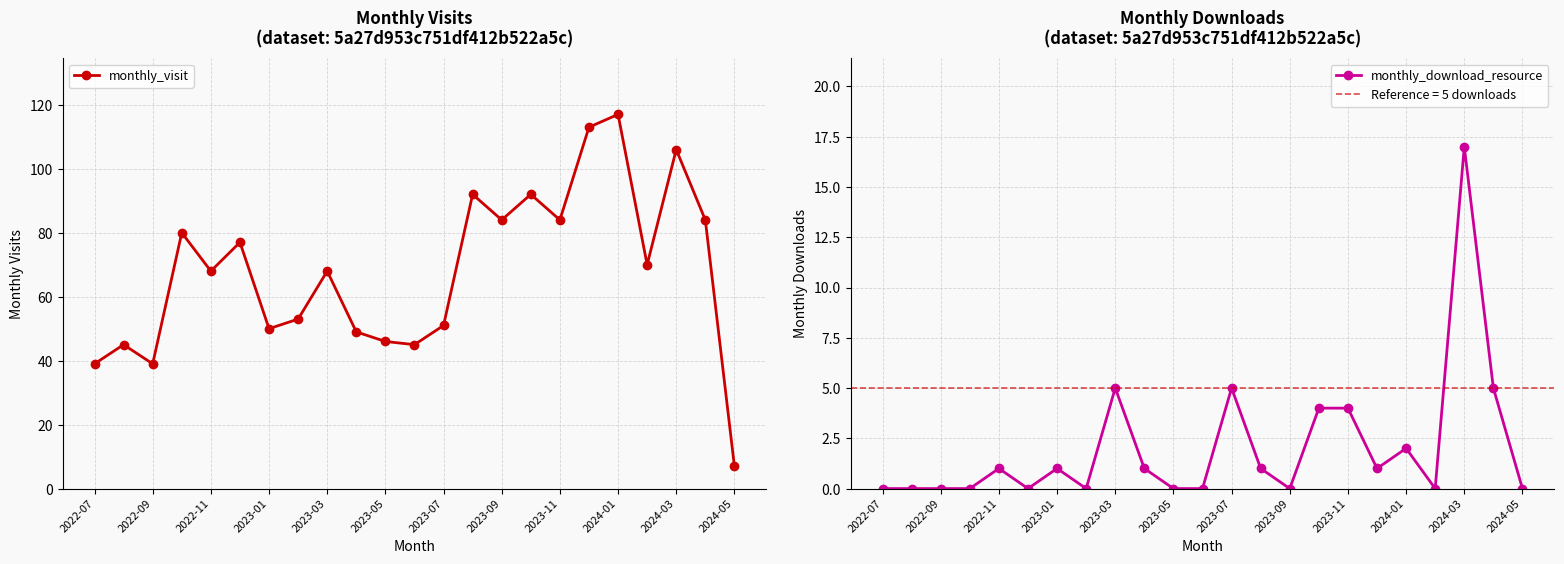

How many lines are shown in the chart?

2